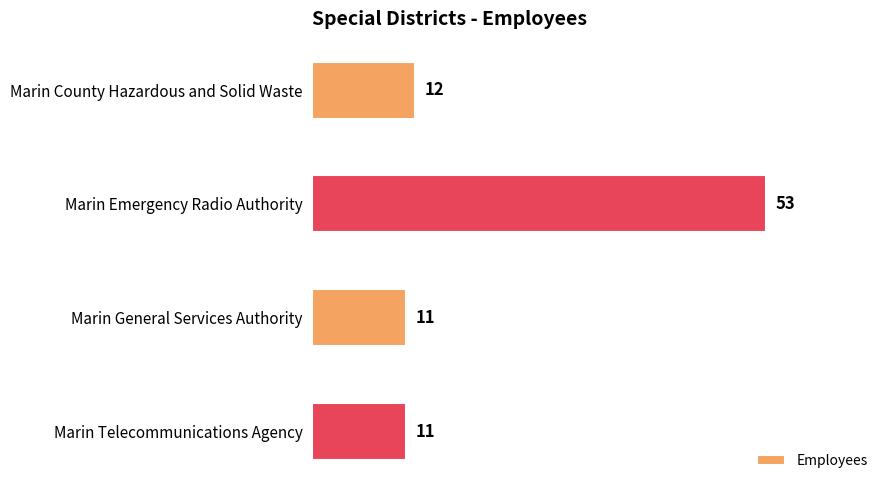

Count the number of categories in the chart.

4